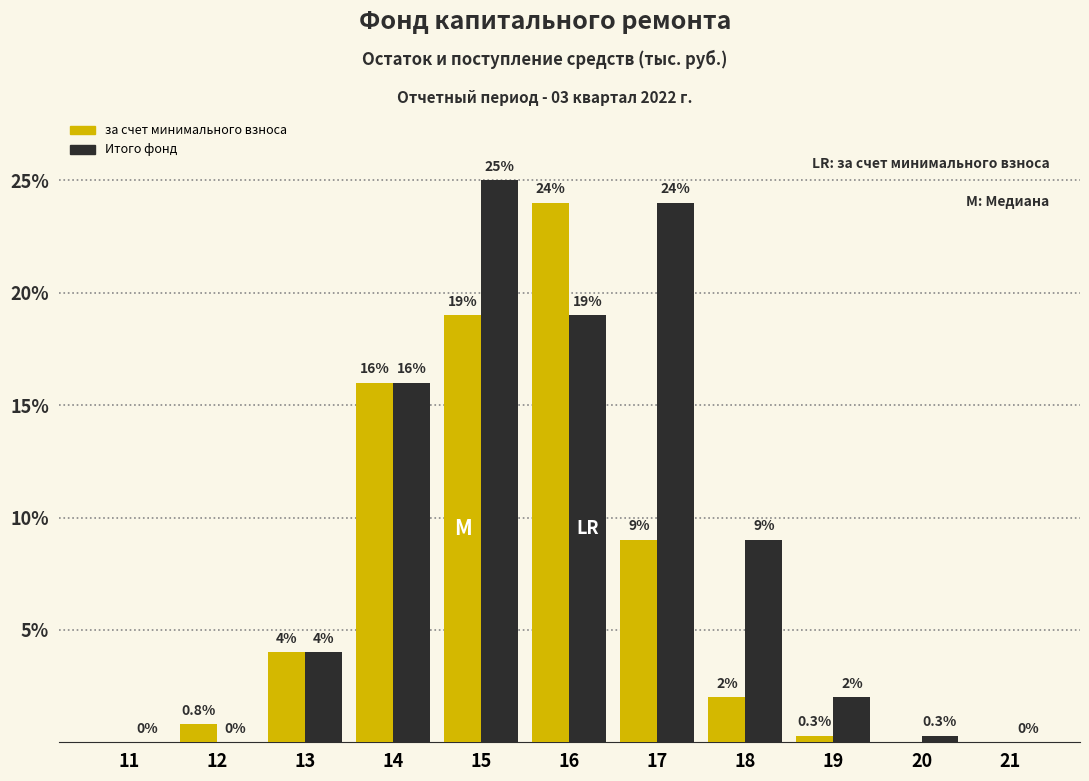

Which category has the highest value across all series?

15